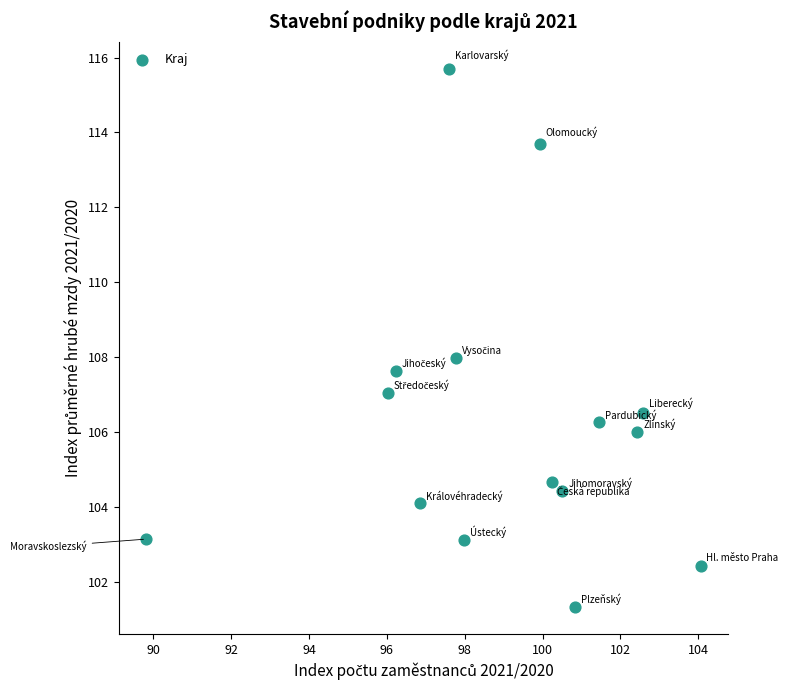

What is the range of X values (max minus min)?

14.2